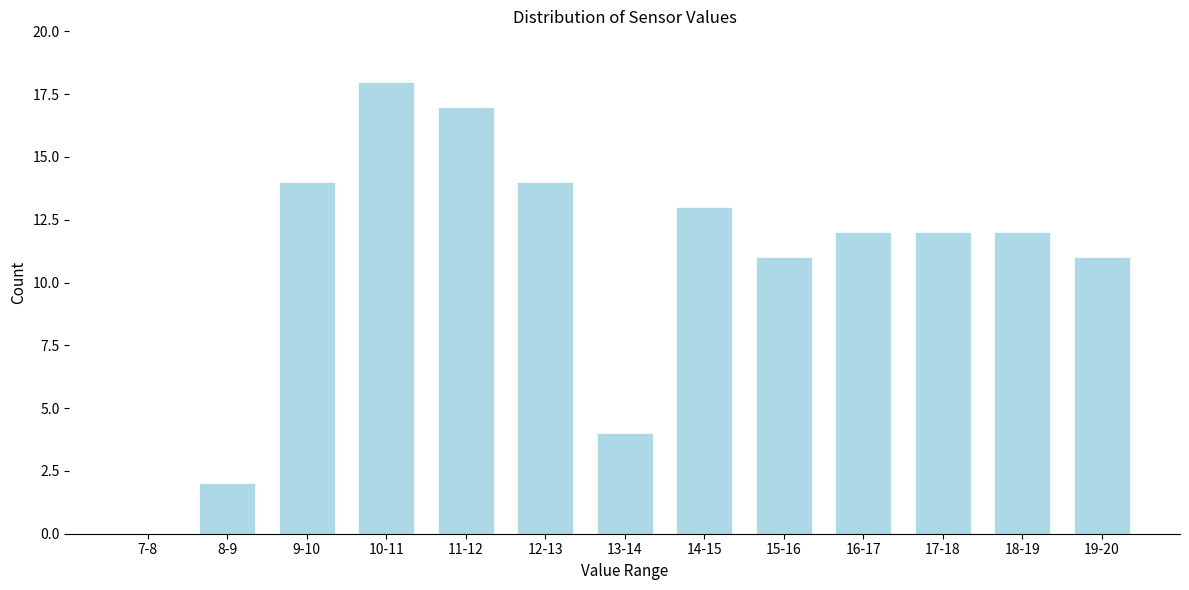

Reading left to right, extract all data points from this chart.

7-8=0	8-9=2	9-10=14	10-11=18	11-12=17	12-13=14	13-14=4	14-15=13	15-16=11	16-17=12	17-18=12	18-19=12	19-20=11